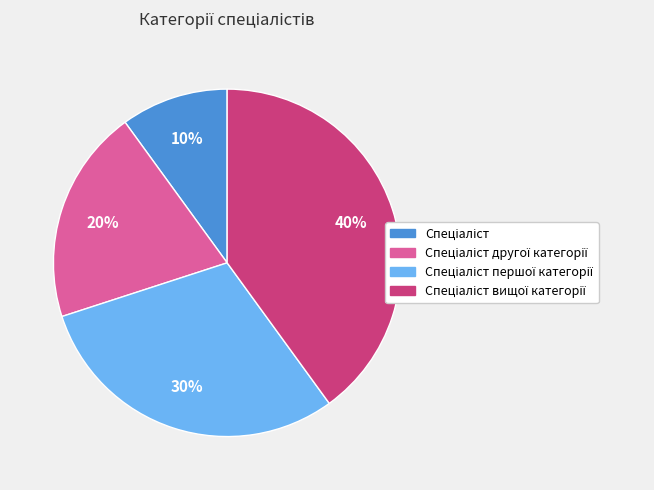

To the nearest percent, what is the average slice percentage?

25%